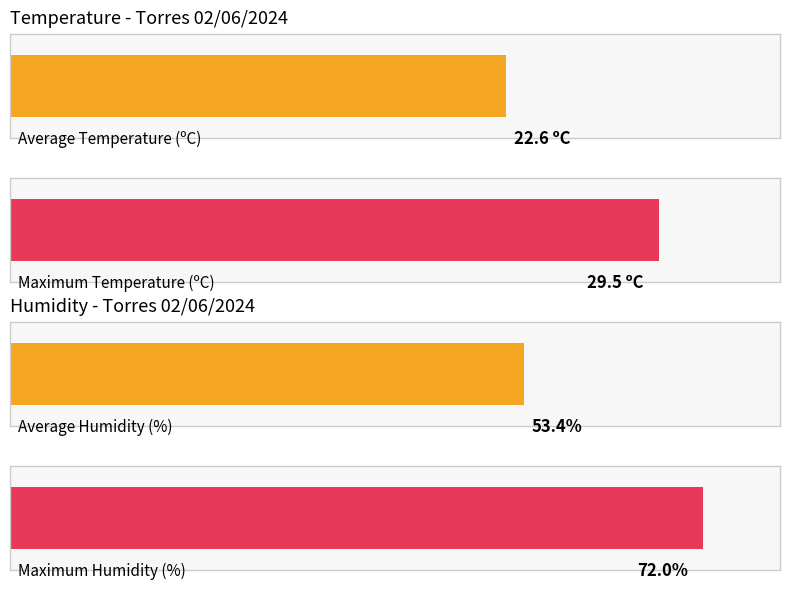

Which series has the widest spread of values?

Humedad (%)